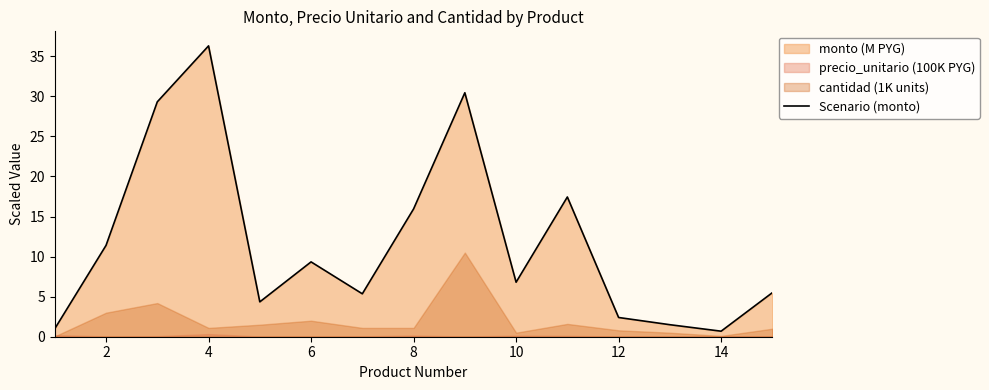

True or false: Scenario (monto) has a value of 8.6 at 4.

False